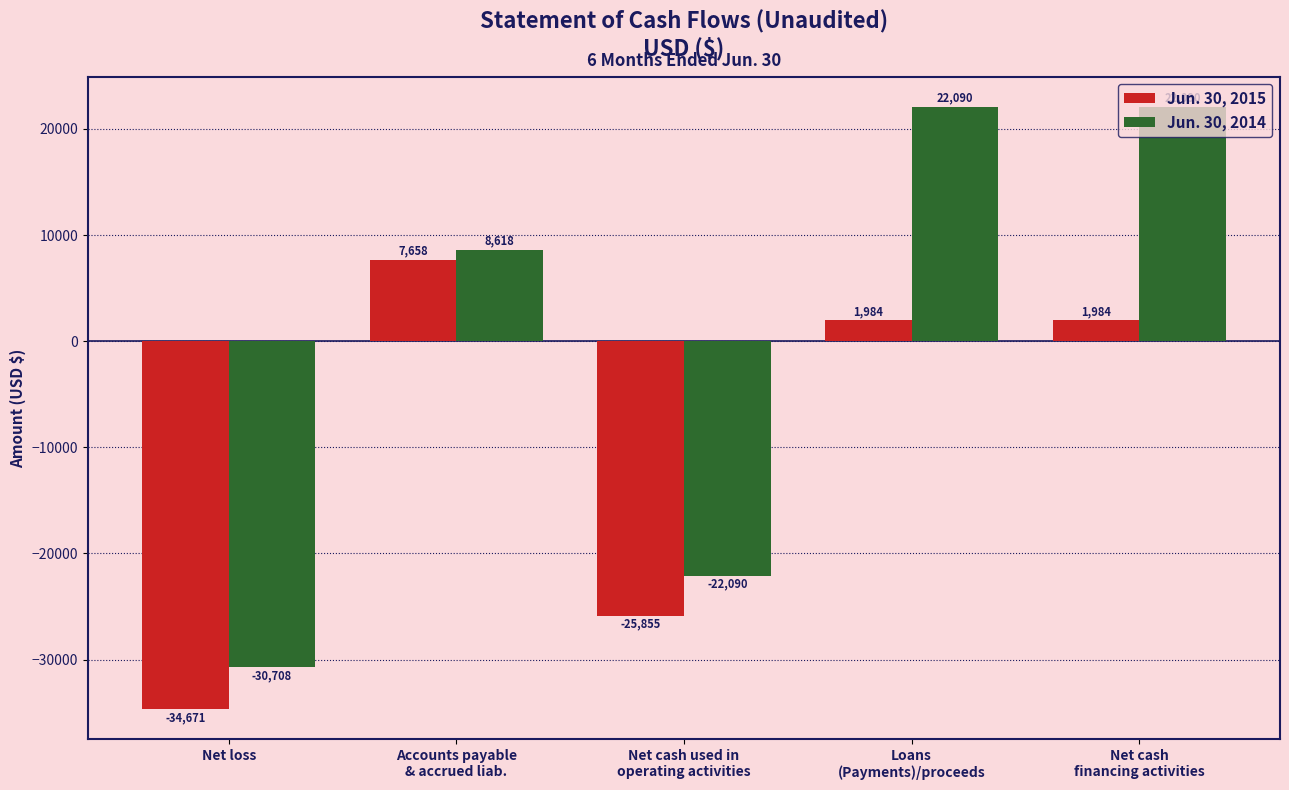

Rank the series by their average value, from highest to lowest.

Jun. 30, 2014, Jun. 30, 2015